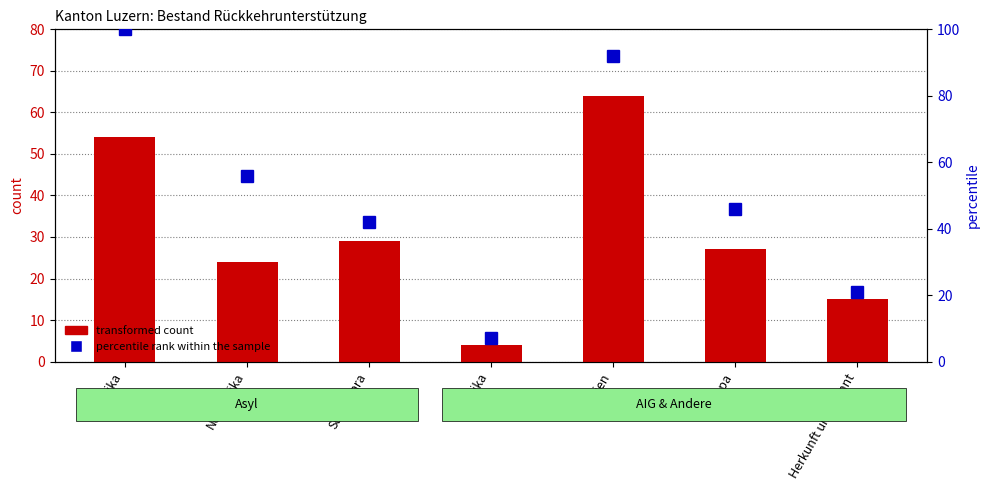

At which category is the sum across all series the highest?

Asien